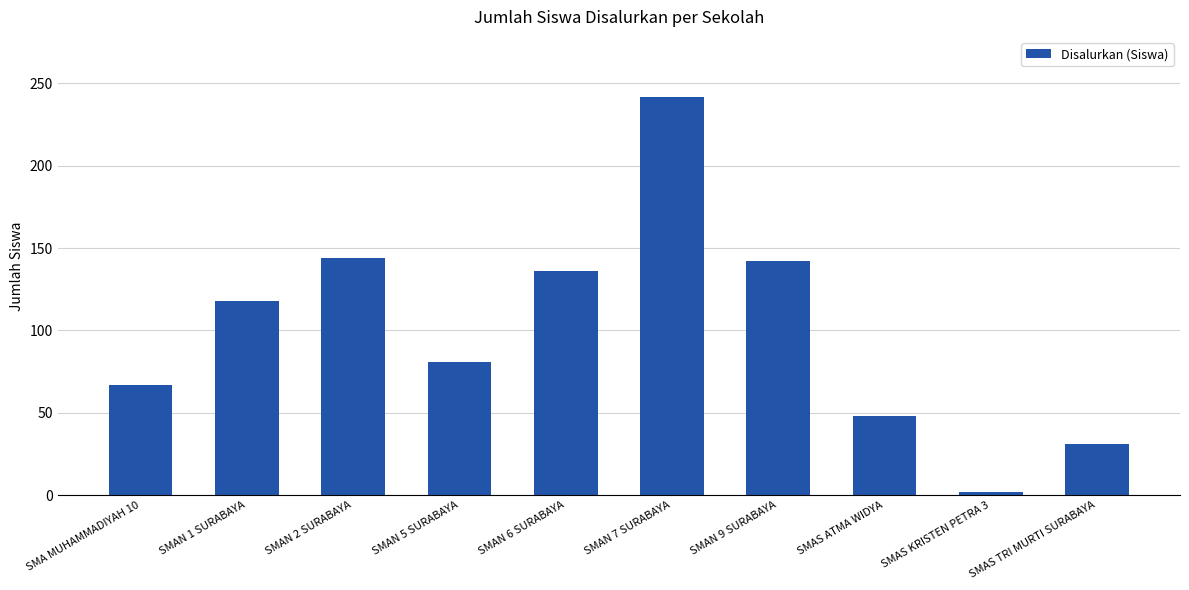

Approximately how many times larger is the value at SMAN 6 SURABAYA compared to SMAN 7 SURABAYA?

0.6